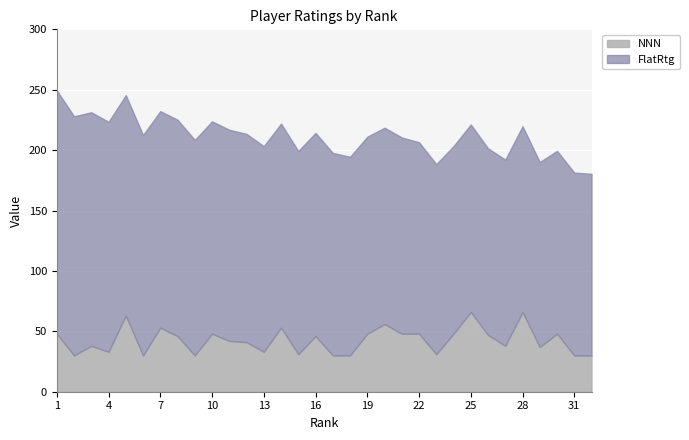

Which series has the largest range (max minus min)?

FlatRtg